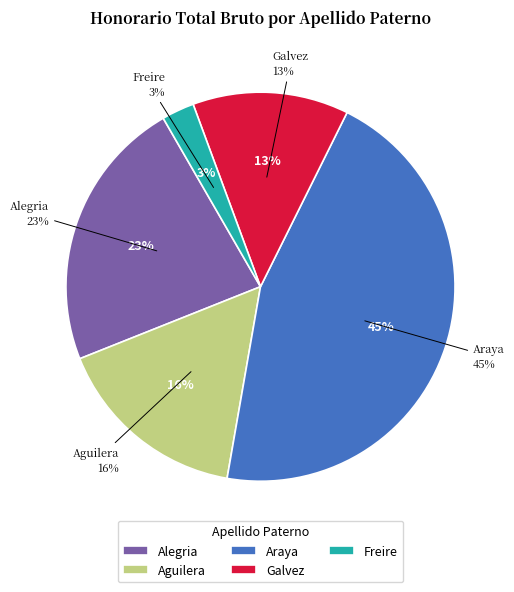

To the nearest percent, what is the difference between the Araya and Aguilera slice percentages?

29%